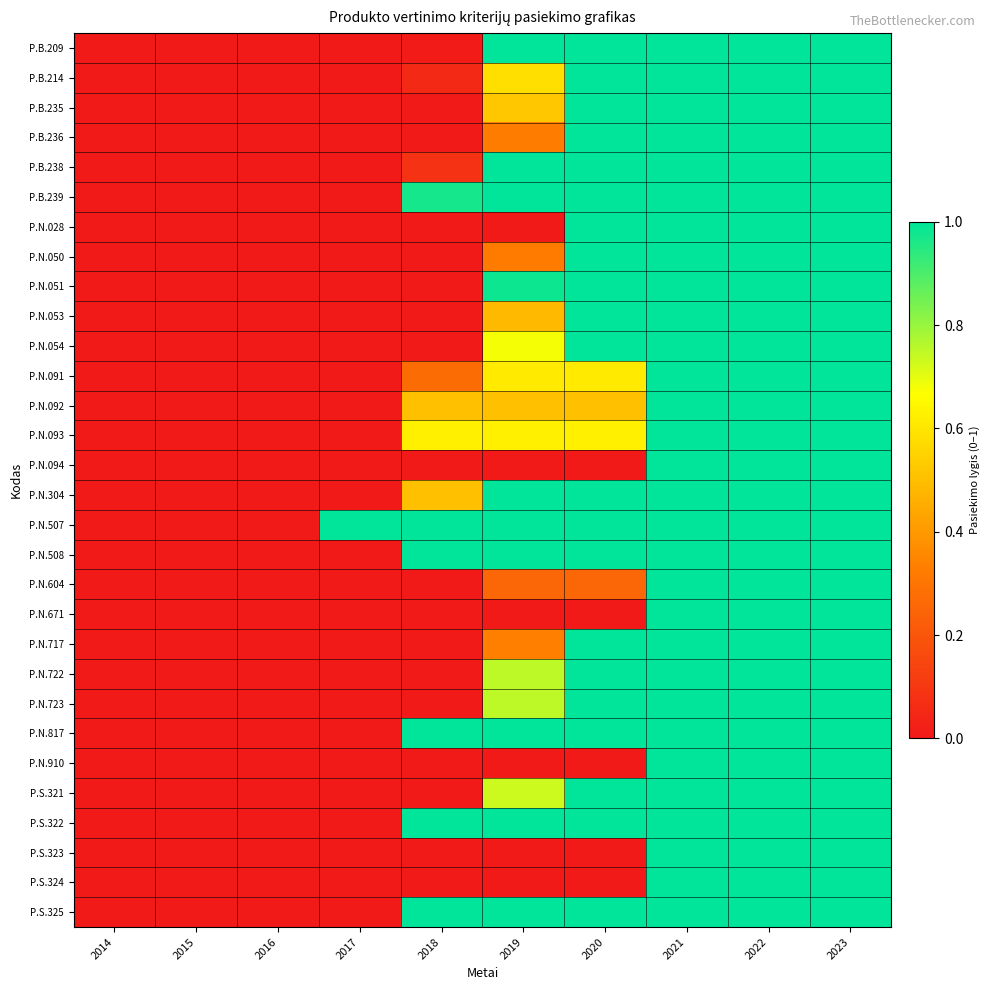

Count the number of data series in this chart.

30